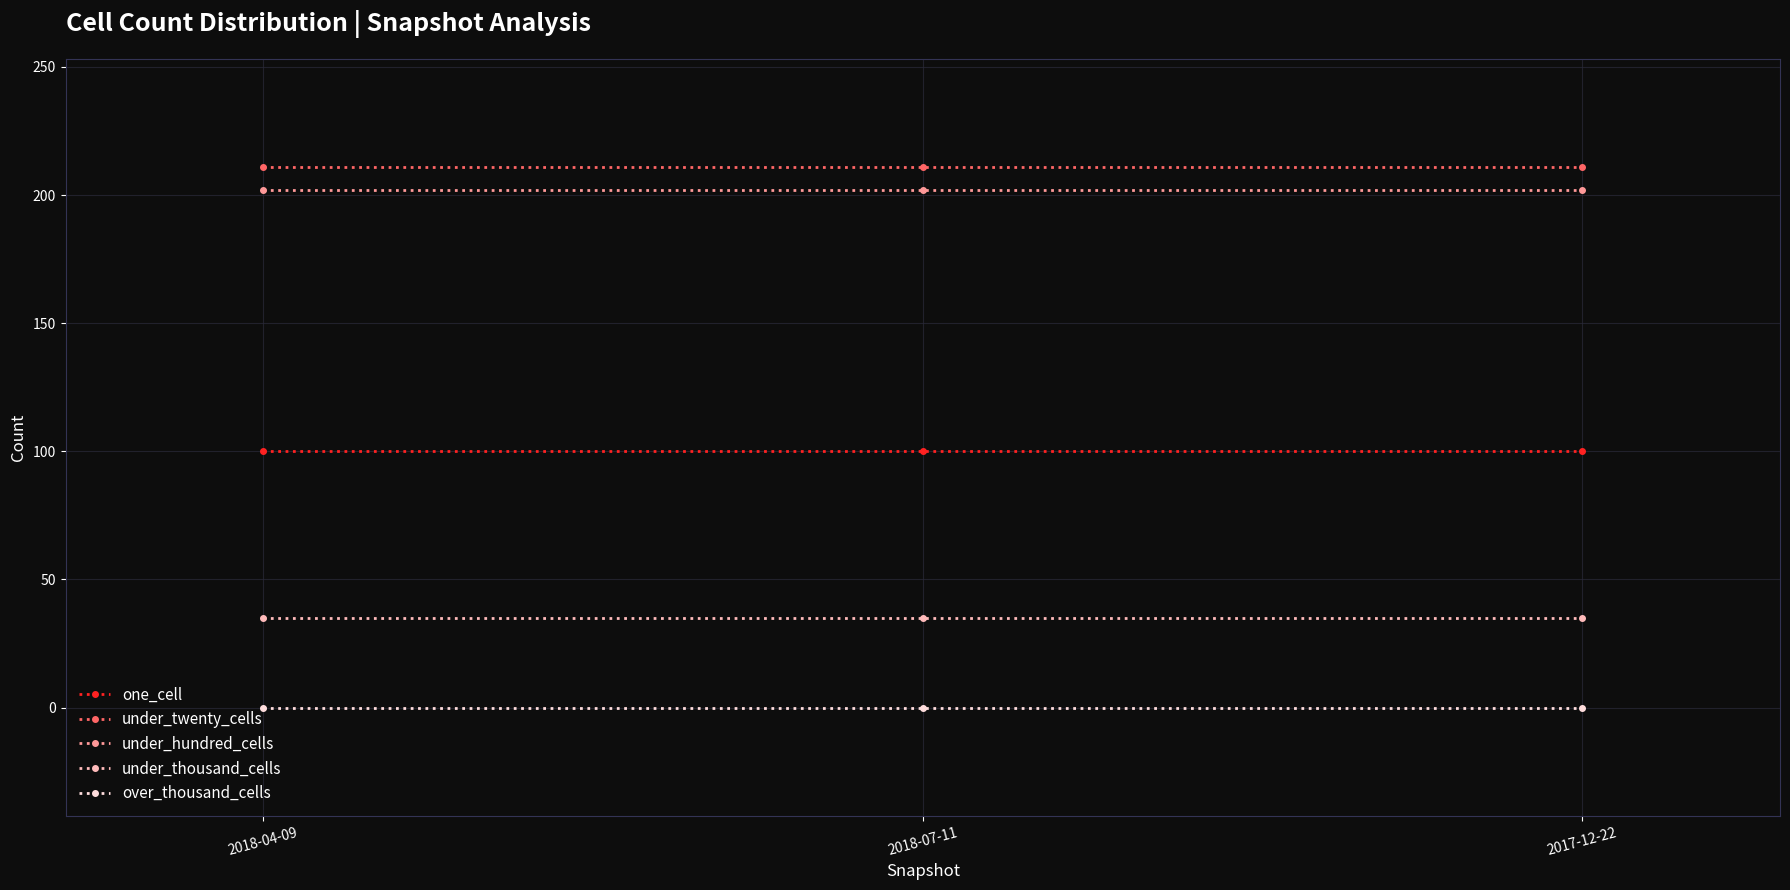

Rank the series at 2018-04-09 from lowest to highest value.

over_thousand_cells, under_thousand_cells, one_cell, under_hundred_cells, under_twenty_cells